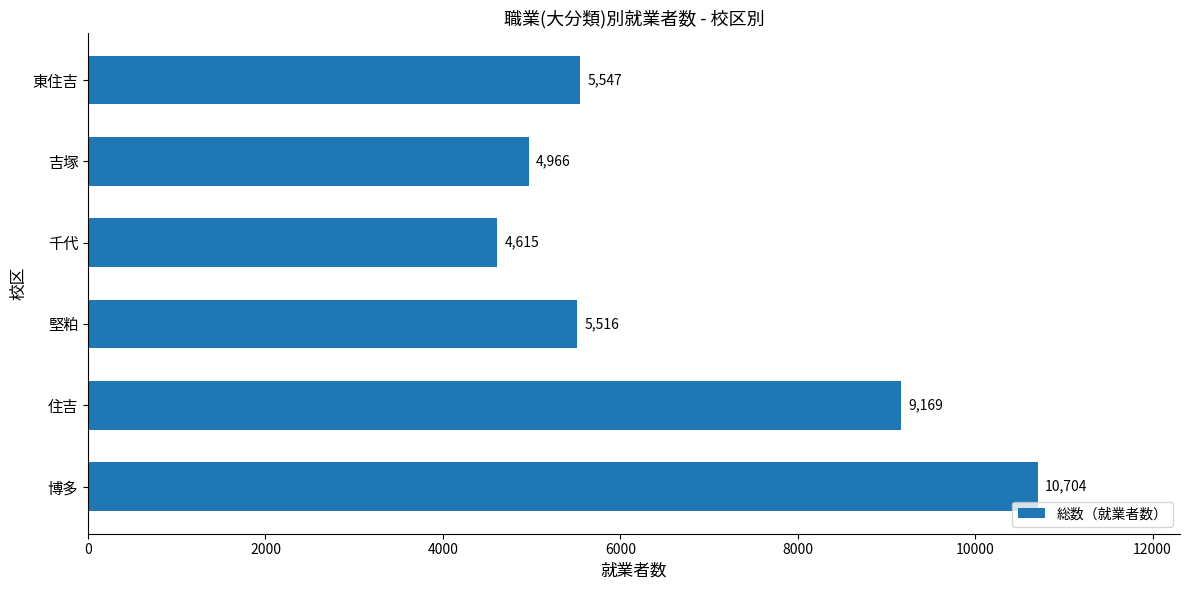

What is the smallest value displayed?

4615